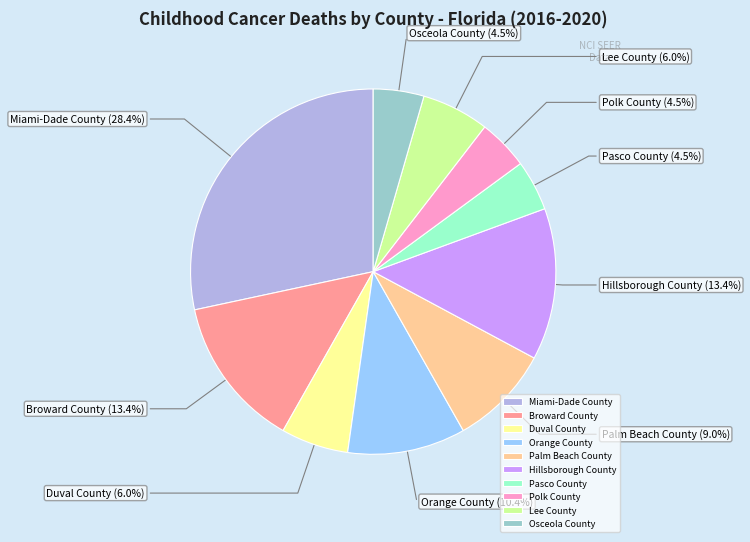

What percentage do Duval County and Orange County together represent?

16.4%